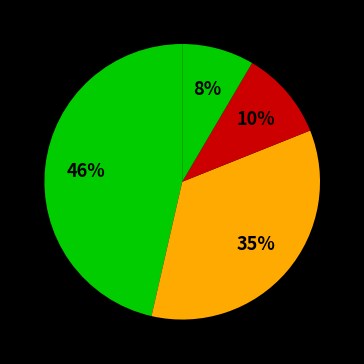

How many segments does this pie chart have?

4